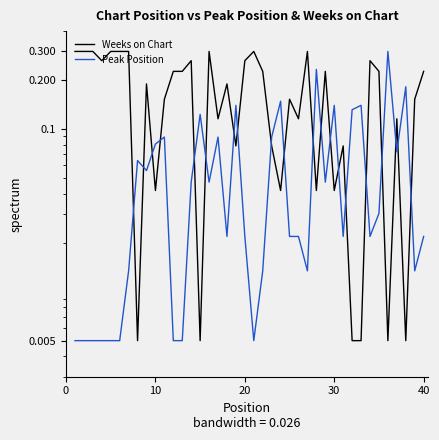

What is the value of the Weeks on Chart point at the 22nd from the left?

0.2